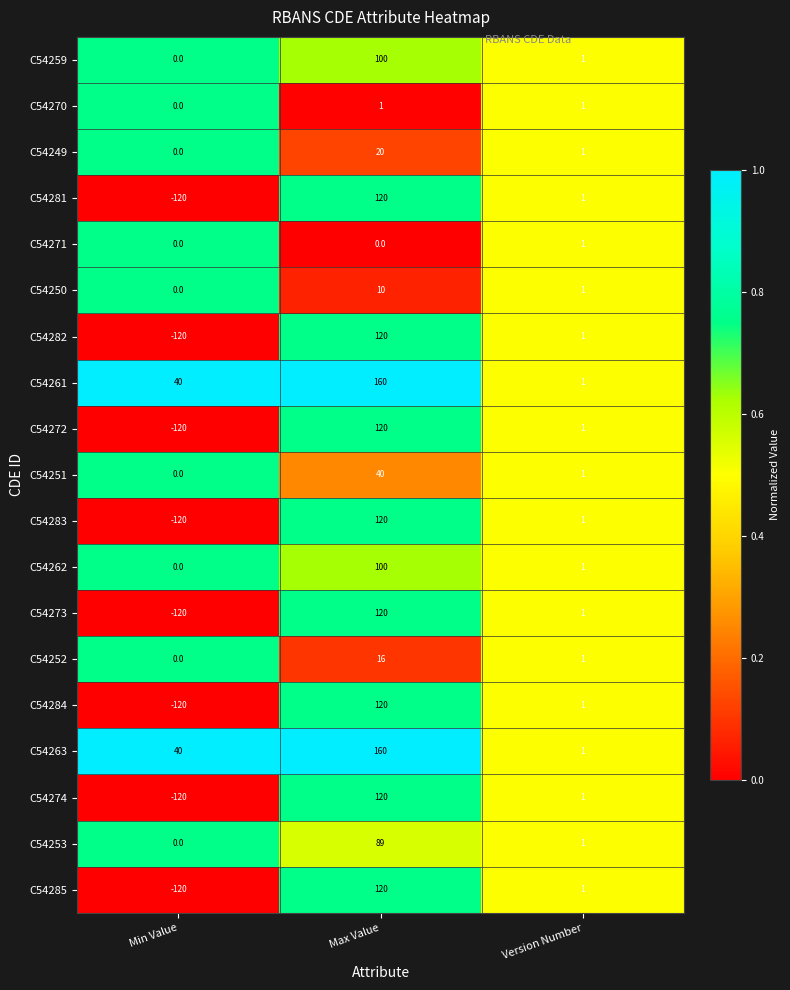

What is the spread (max minus min) of values at Max Value?

160